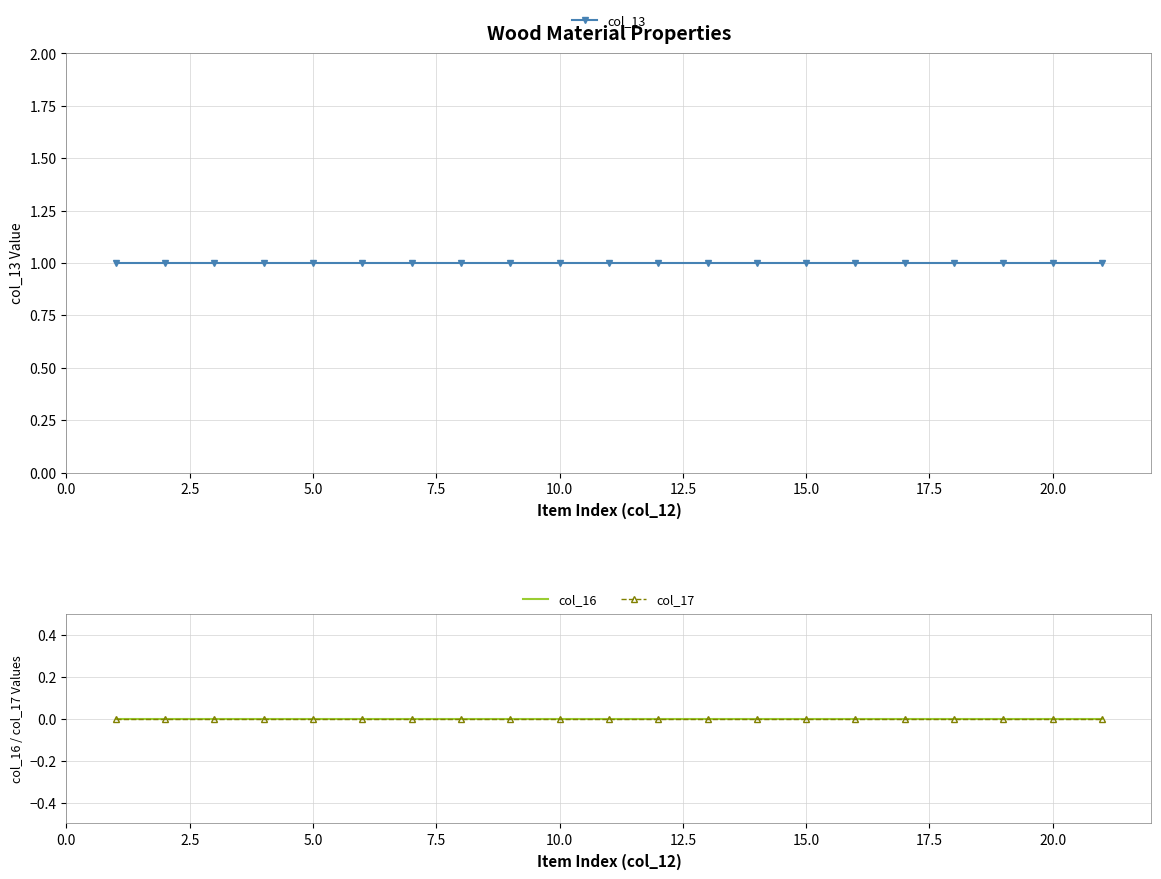

What is the total value across all series at 20.0?

1